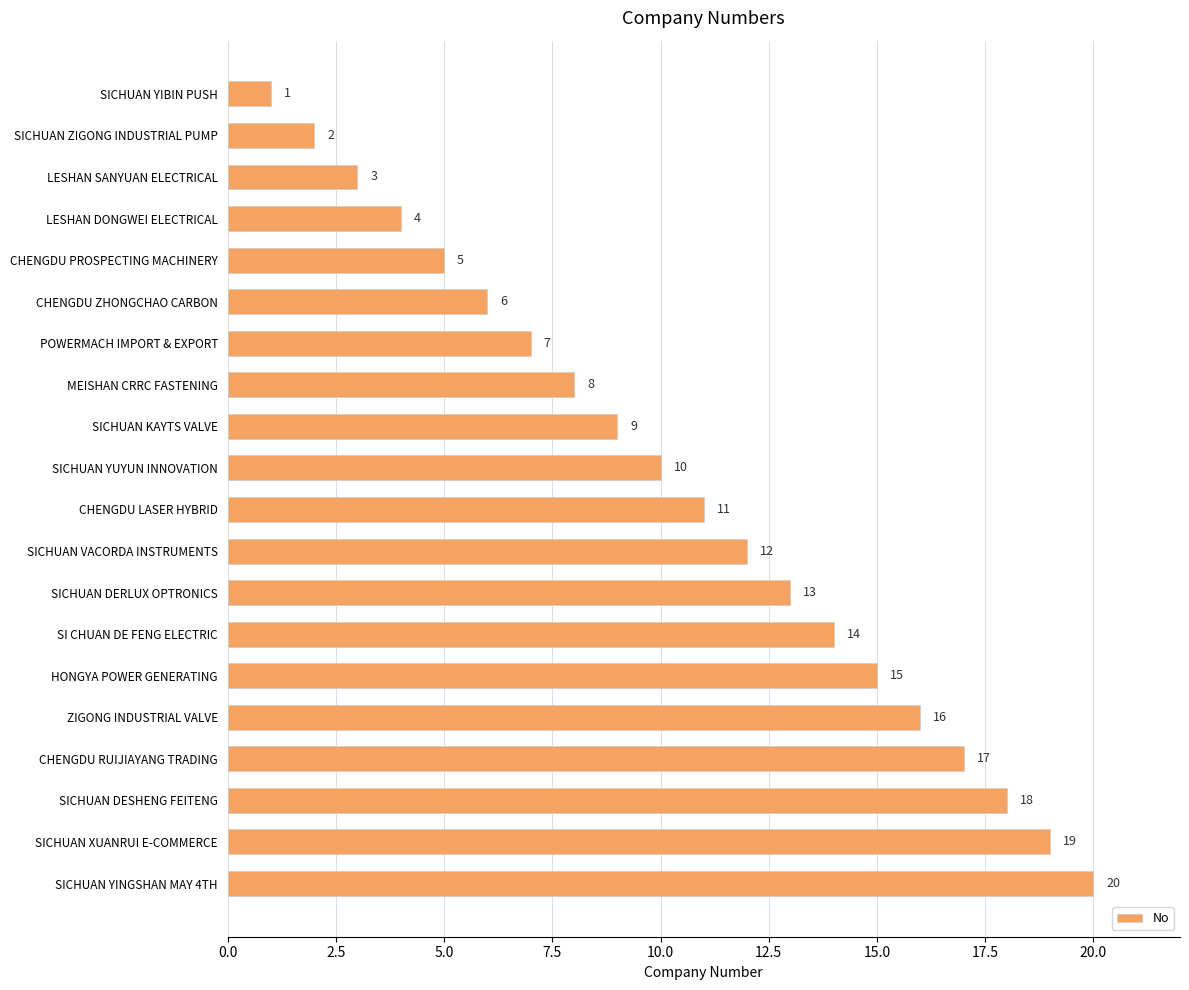

List the labels in order of value, smallest first.

SICHUAN YIBIN PUSH, SICHUAN ZIGONG INDUSTRIAL PUMP, LESHAN SANYUAN ELECTRICAL, LESHAN DONGWEI ELECTRICAL, CHENGDU PROSPECTING MACHINERY, CHENGDU ZHONGCHAO CARBON, POWERMACH IMPORT & EXPORT, MEISHAN CRRC FASTENING, SICHUAN KAYTS VALVE, SICHUAN YUYUN INNOVATION, CHENGDU LASER HYBRID, SICHUAN VACORDA INSTRUMENTS, SICHUAN DERLUX OPTRONICS, SI CHUAN DE FENG ELECTRIC, HONGYA POWER GENERATING, ZIGONG INDUSTRIAL VALVE, CHENGDU RUIJIAYANG TRADING, SICHUAN DESHENG FEITENG, SICHUAN XUANRUI E-COMMERCE, SICHUAN YINGSHAN MAY 4TH